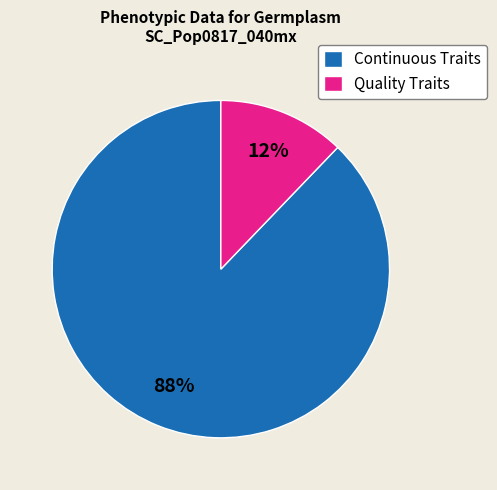

To the nearest percent, what is the difference between the largest and smallest slice percentages?

76%